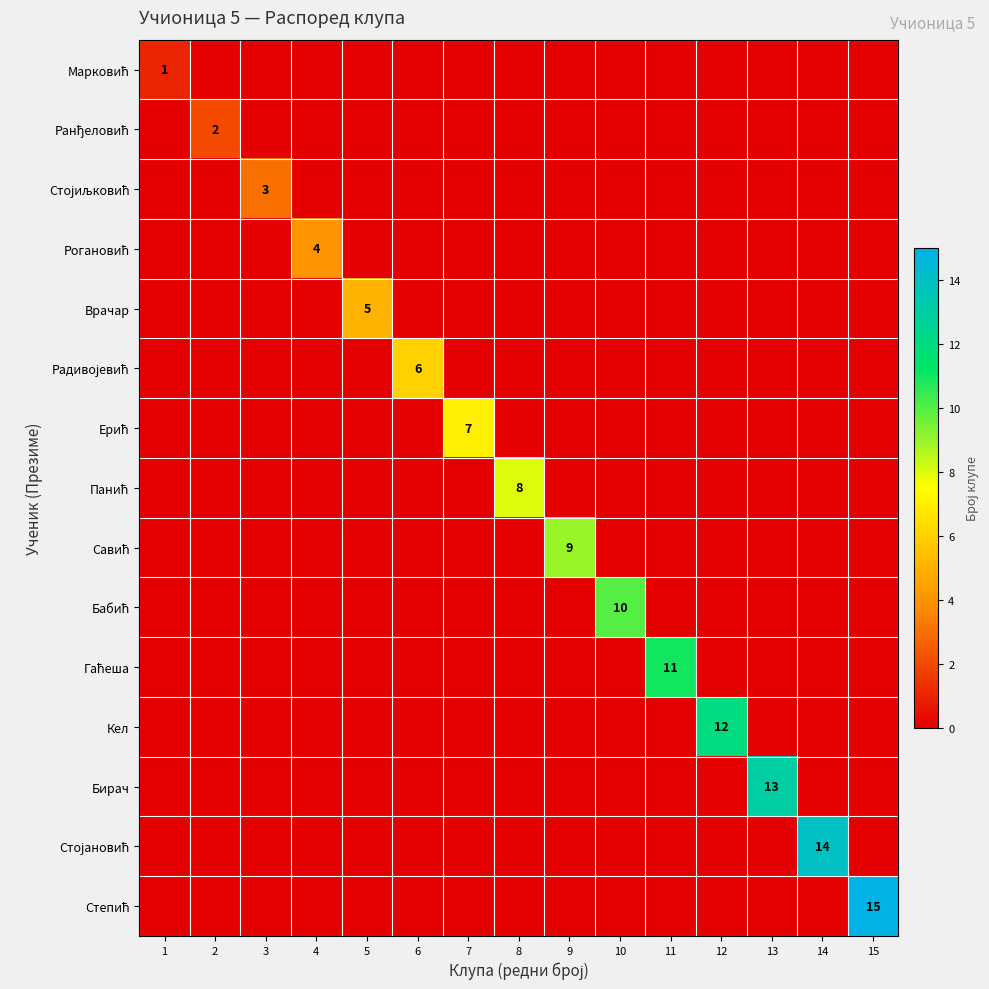

Rank the categories by Рогановић value from lowest to highest.

1, 2, 3, 5, 6, 7, 8, 9, 10, 11, 12, 13, 14, 15, 4